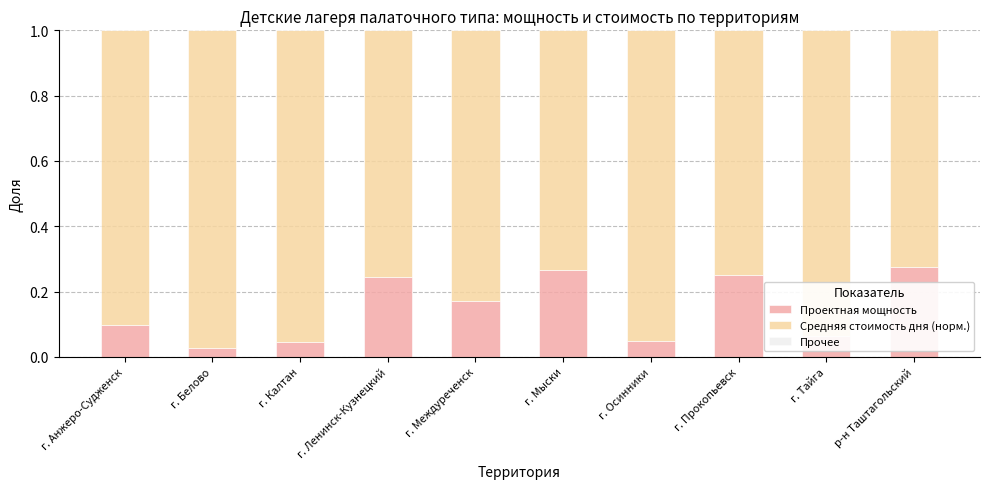

The value of Проектная мощность at г. Ленинск-Кузнецкий is 0.4. True or false?

False